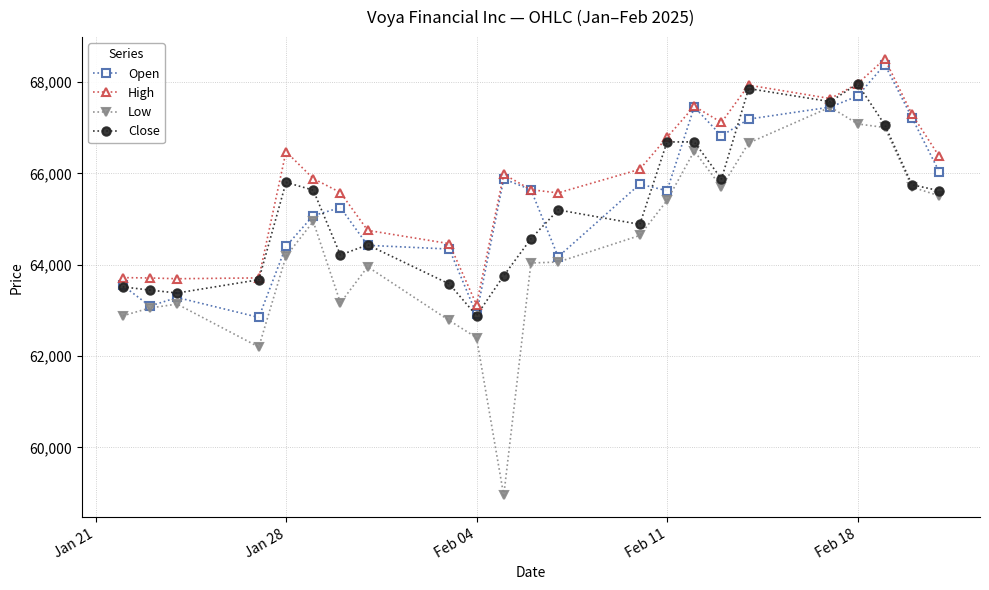

What are all the series names shown in the legend?

Open, High, Low, Close